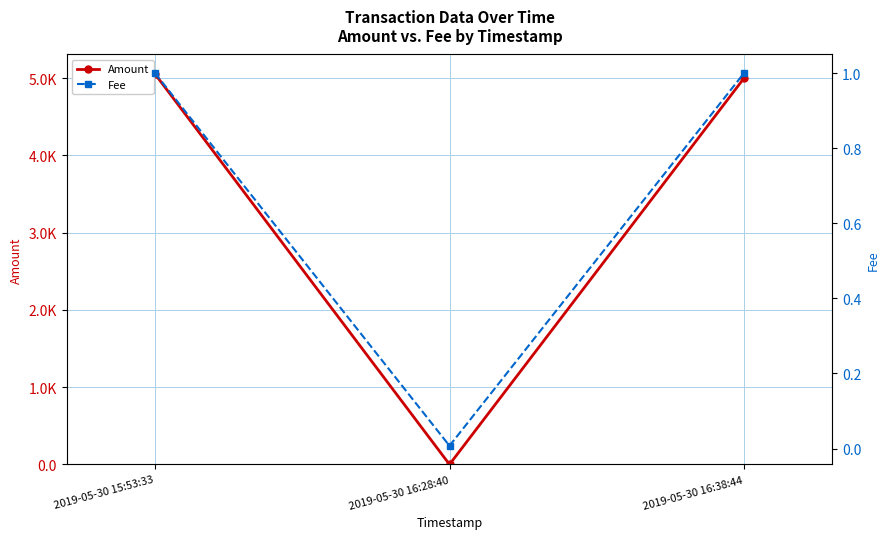

List the series in order of their peak value, highest first.

Amount, Fee